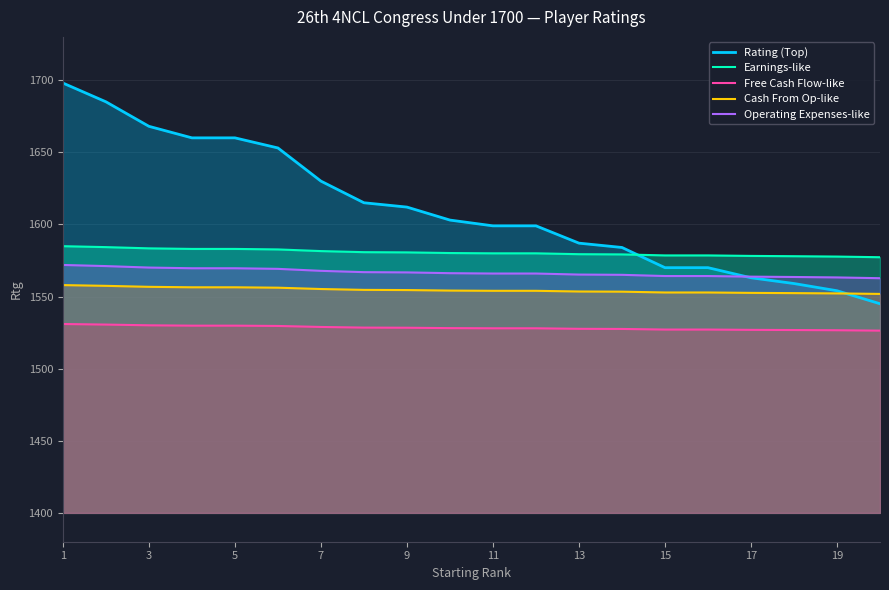

What is the greatest value displayed?

1698.0